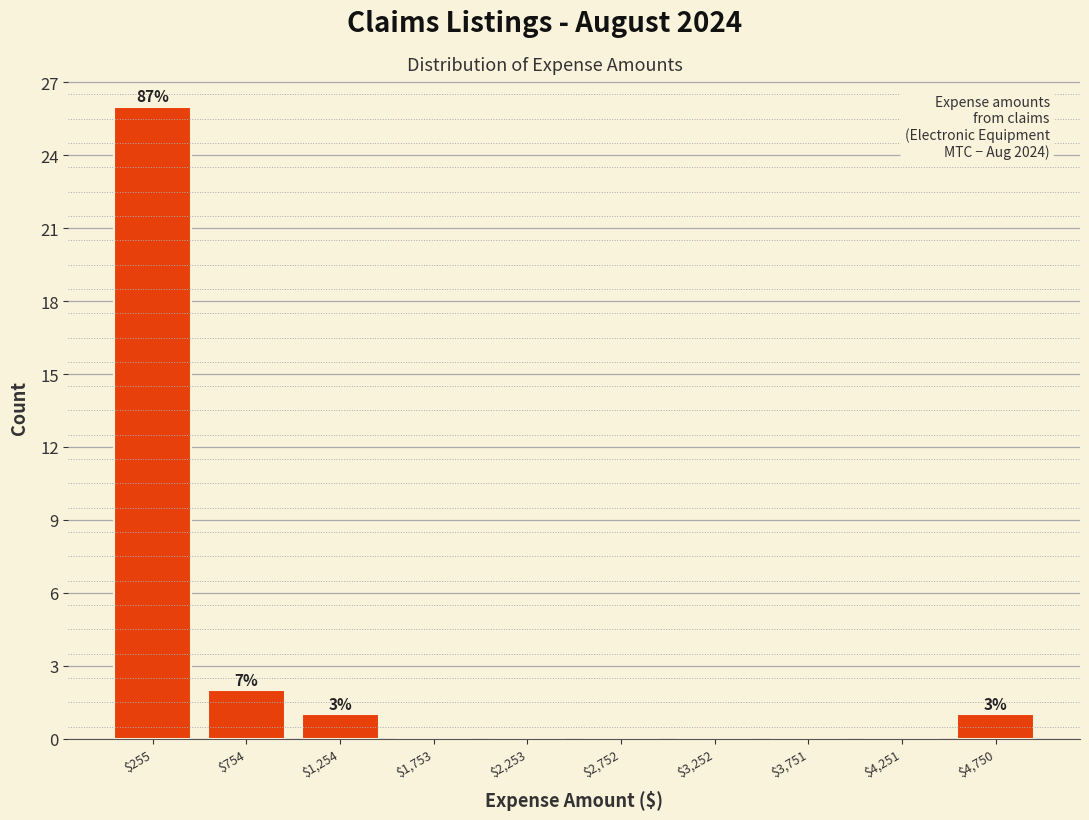

Which range on the x-axis has the tallest bar?

0 to 500